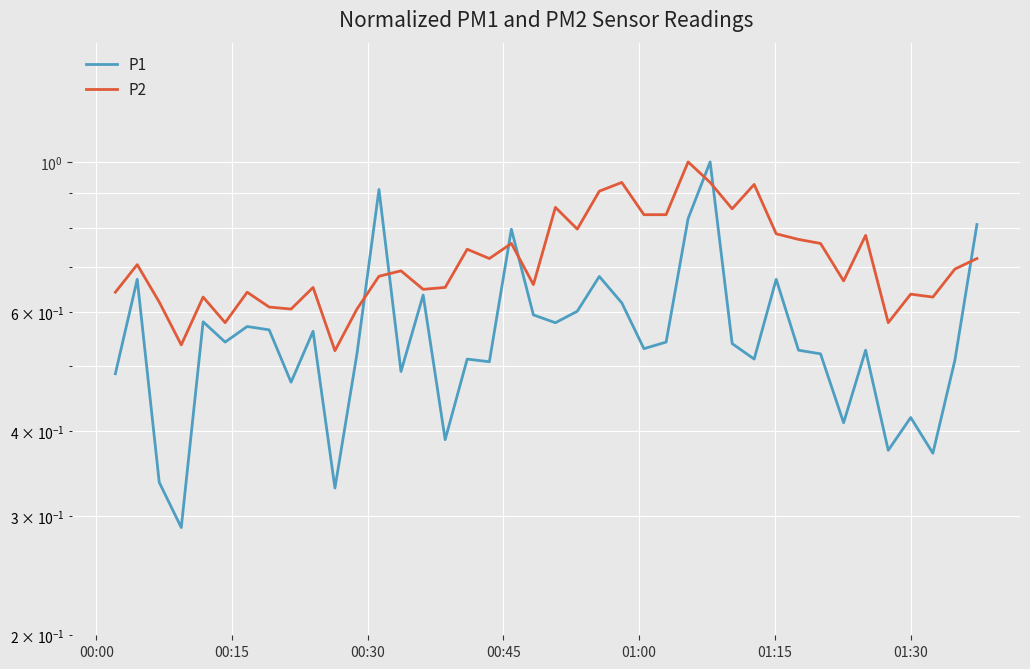

What is the difference between the maximum and minimum values in the P2 series?

0.5